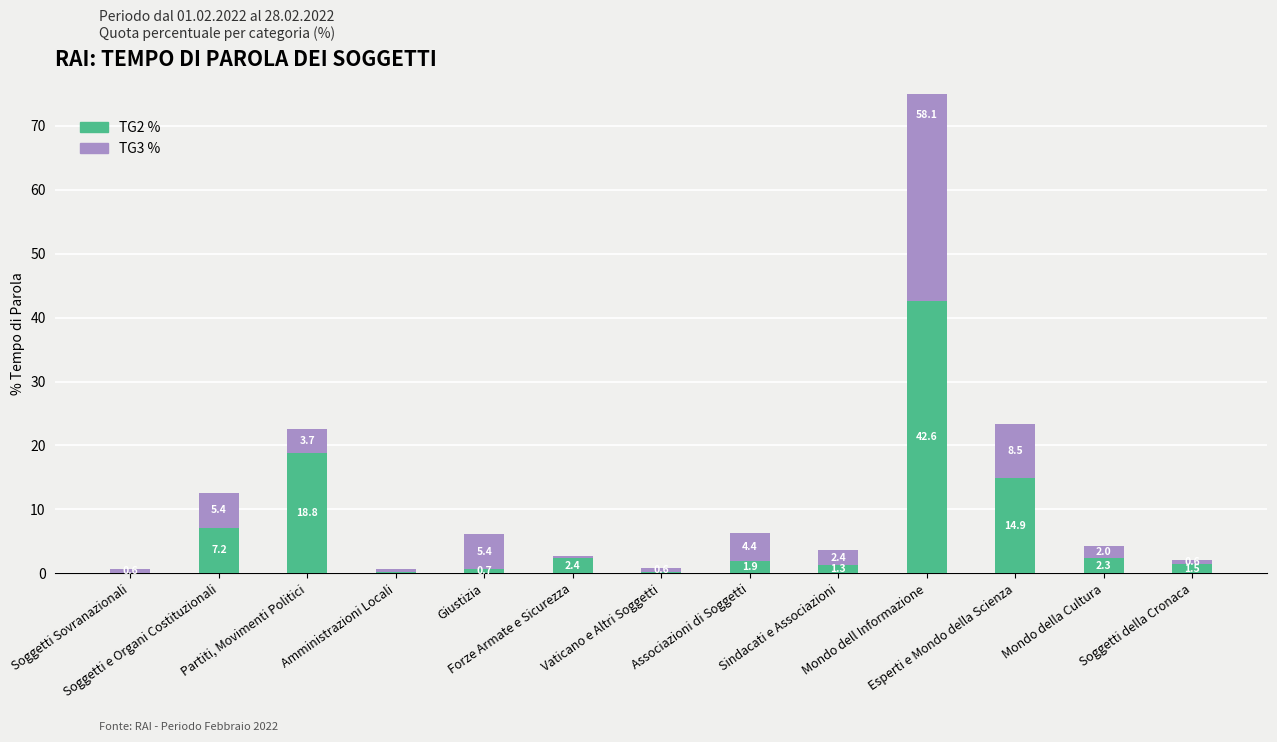

Read the TG2 % value at Forze Armate e Sicurezza.

2.4